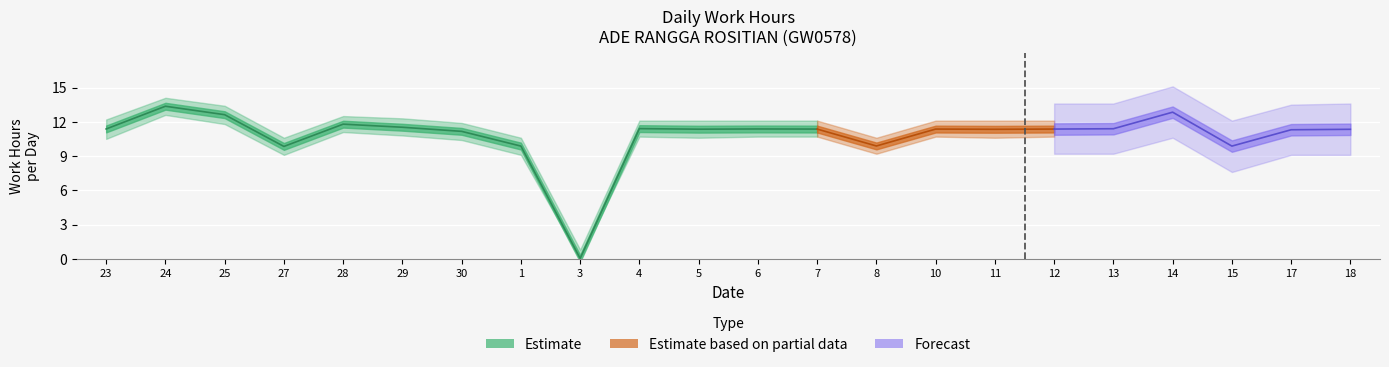

What is the label of the 18th point from the left?

13